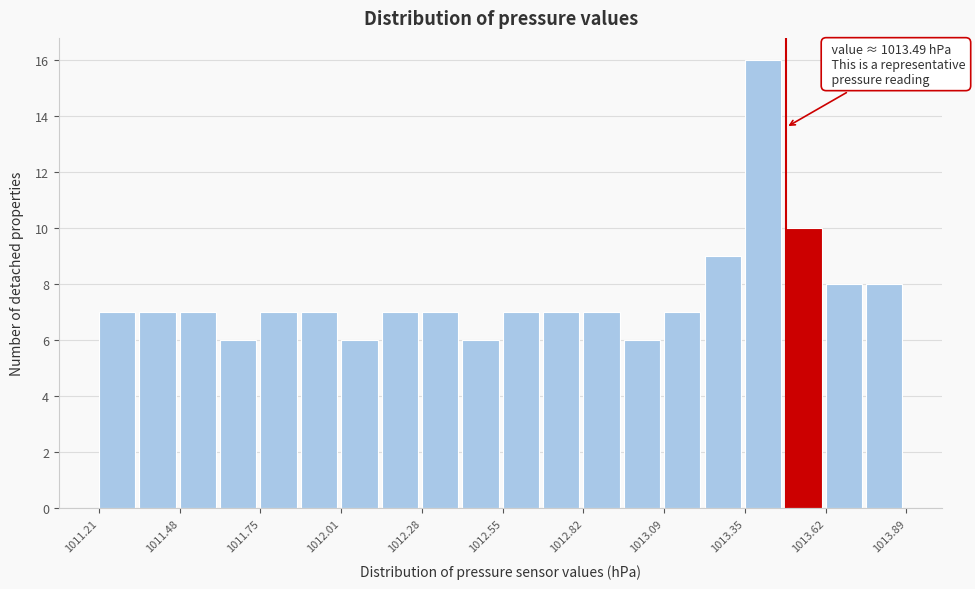

Read against the x-axis, roughly where is the centre of the tallest bar?

1013.40